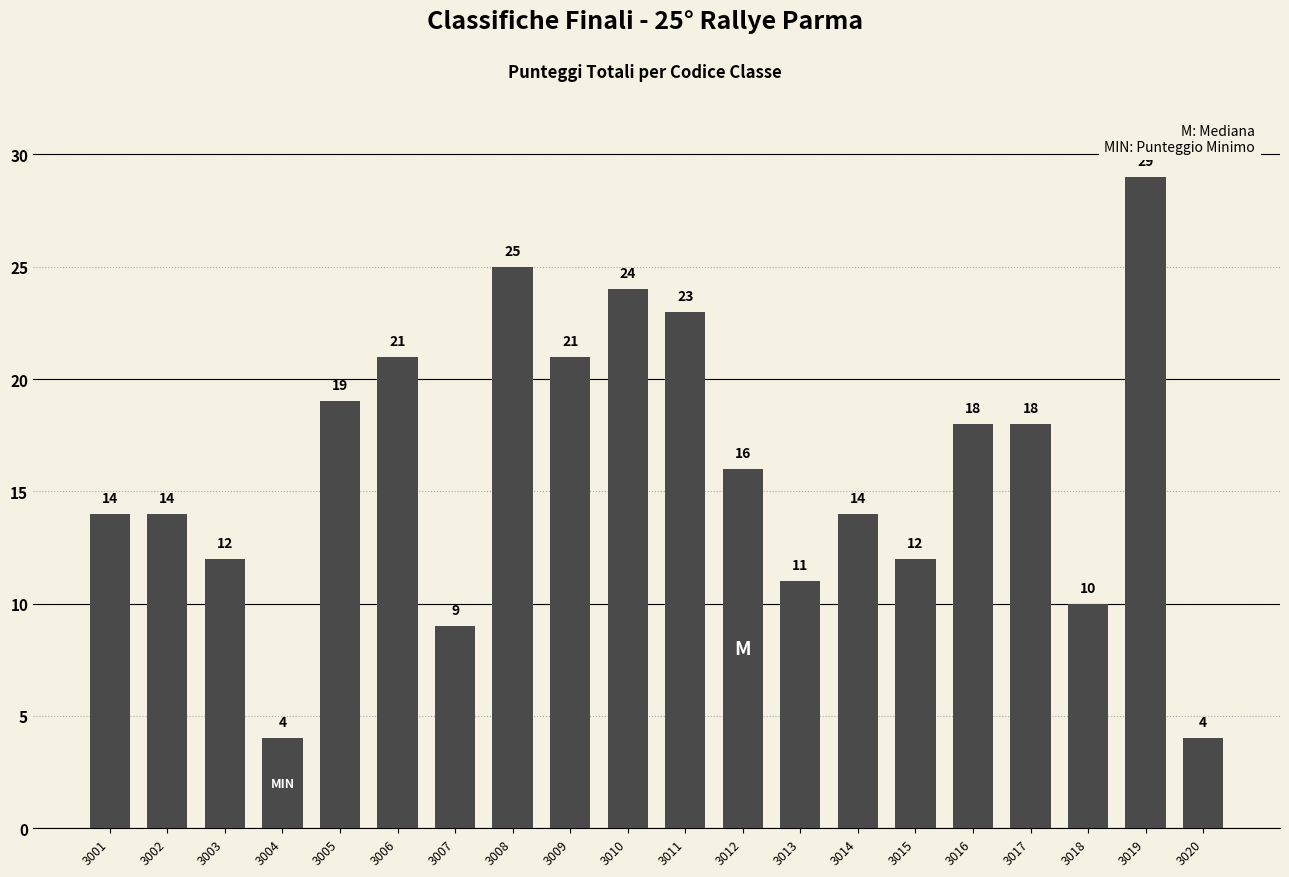

What is the minimum value shown in the chart?

4